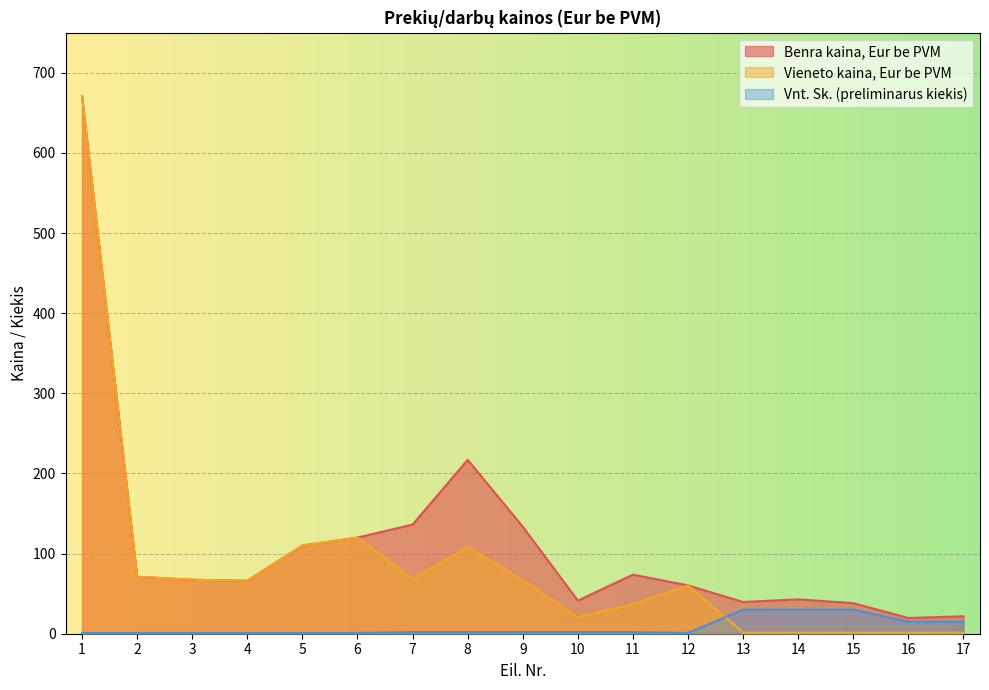

Read the Vieneto kaina, Eur be PVM value at 4.

66.2